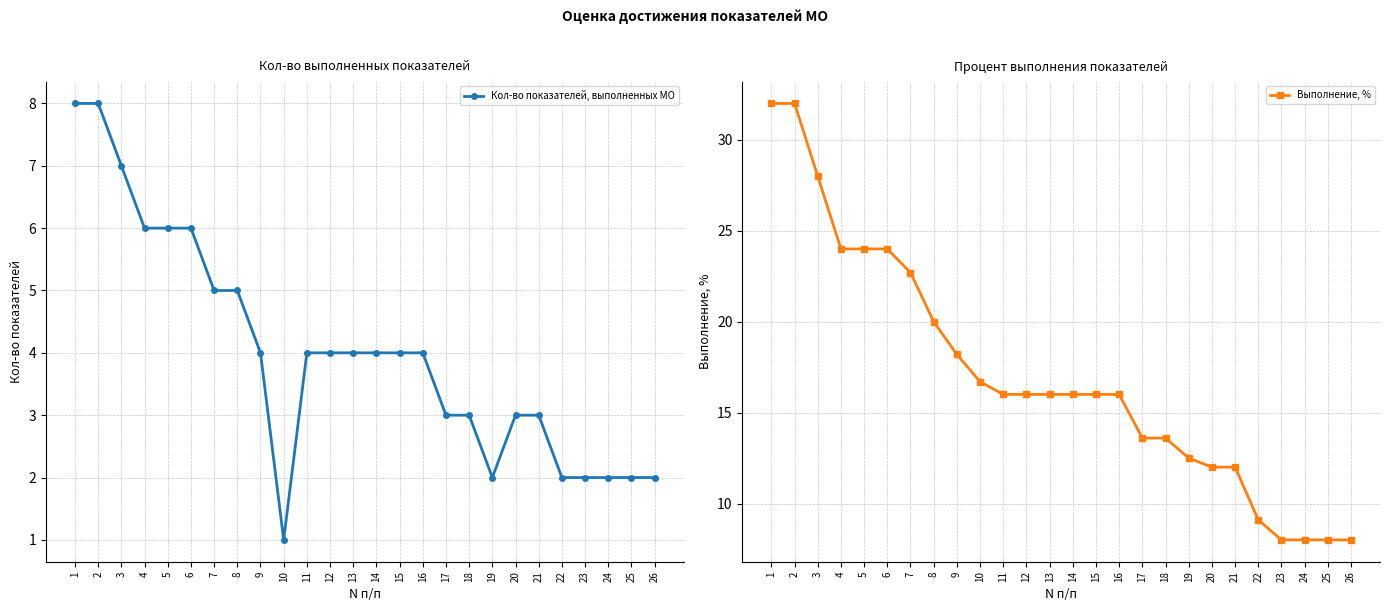

What is the greatest value displayed?

32.0